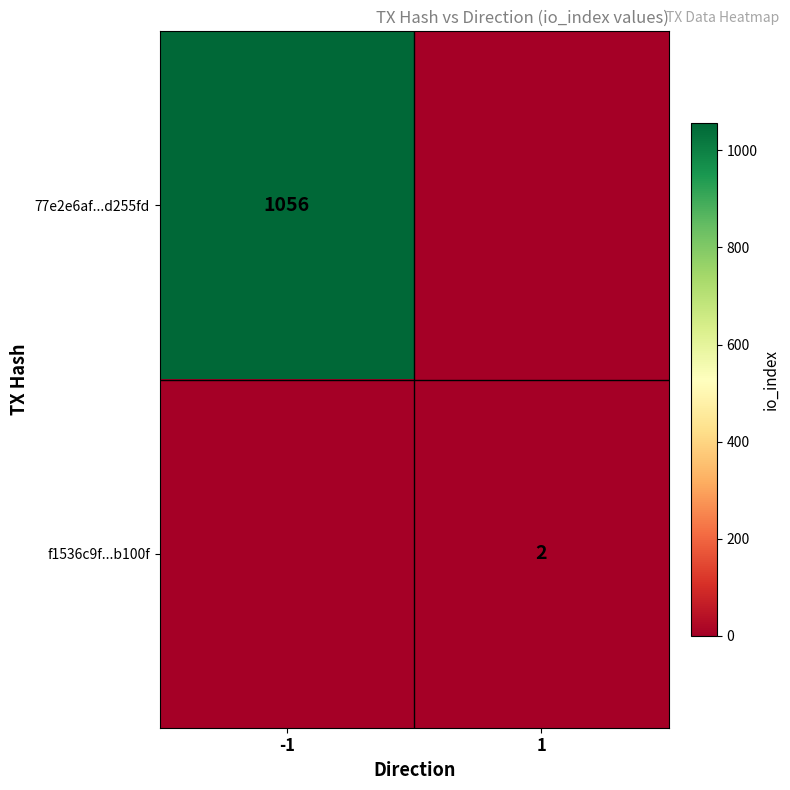

True or false: 77e2e6af...d255fd has a value of 523 at -1.

False